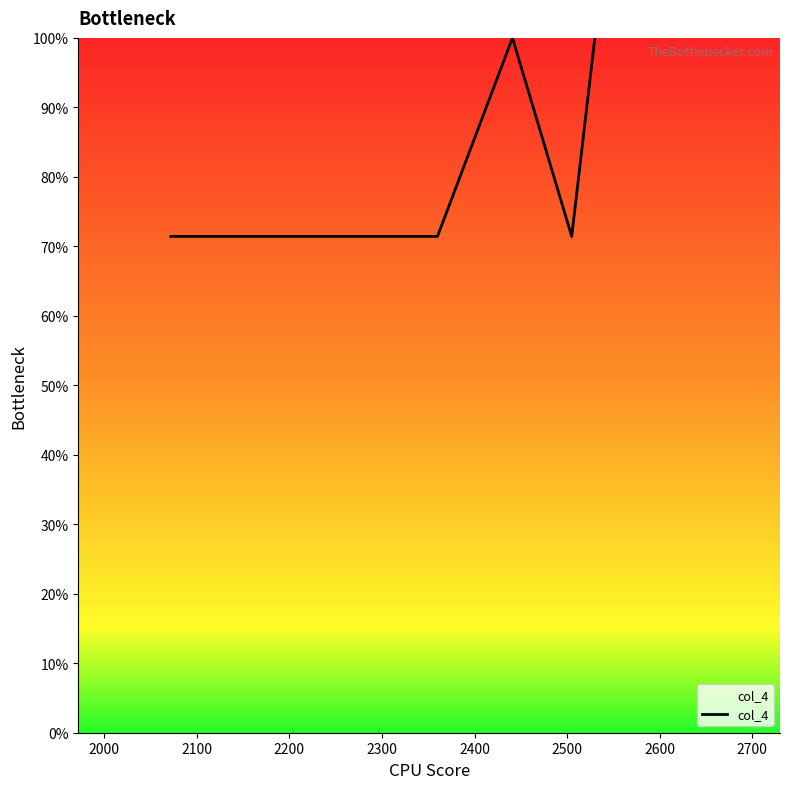

True or false: there are more than 1 points higher than both neighbors.

False